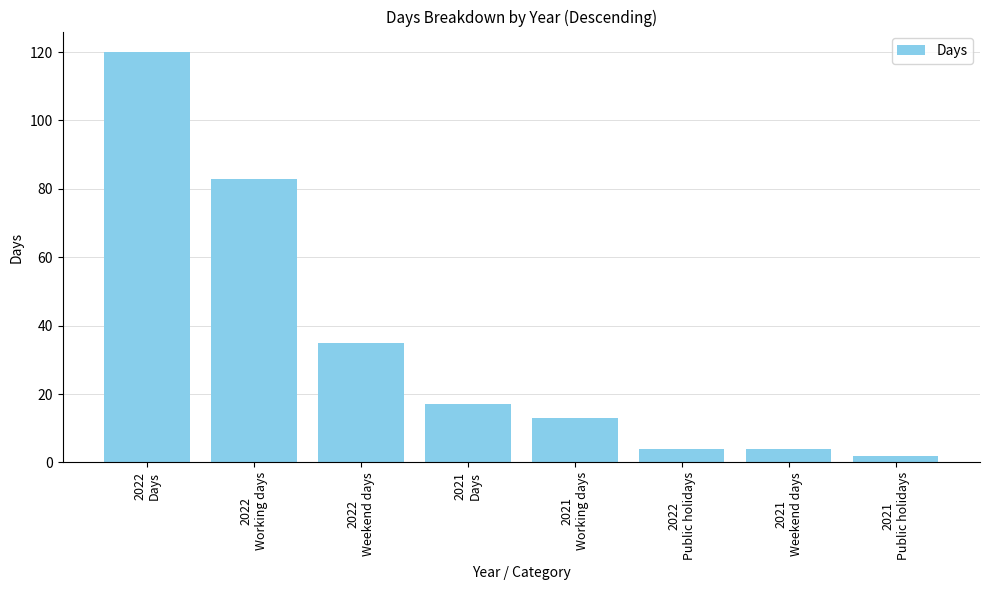

Reading left to right, list all the values displayed in this chart.

2022
Days=120	2022
Working days=83	2022
Weekend days=35	2021
Days=17	2021
Working days=13	2022
Public holidays=4	2021
Weekend days=4	2021
Public holidays=2